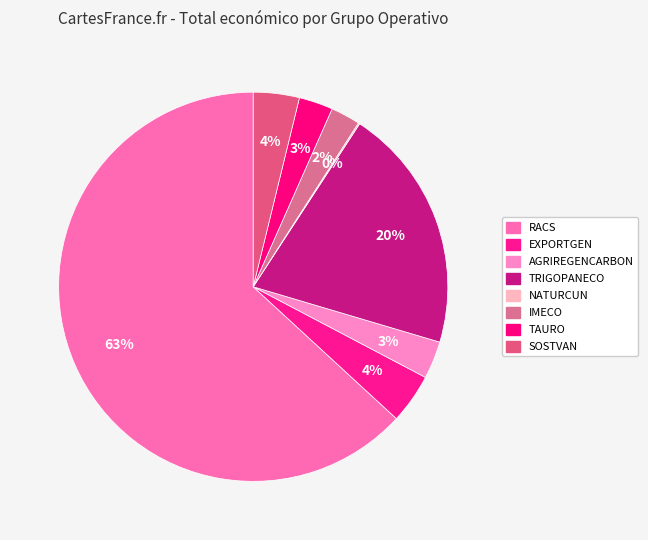

True or false: TRIGOPANECO accounts for 34% of the total.

False